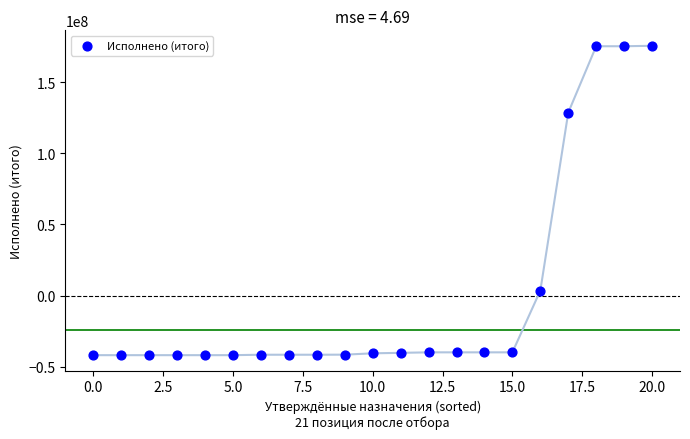

What is the range of Y values (max minus min)?

217407323.8